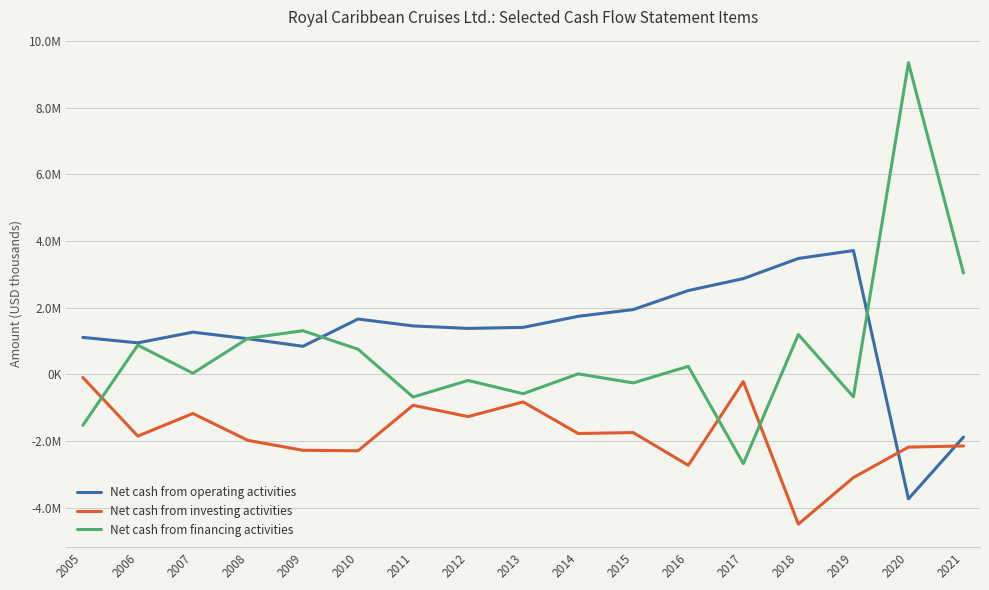

What is the difference between the Net cash from financing activities values at 2020 and 2019?

10020159